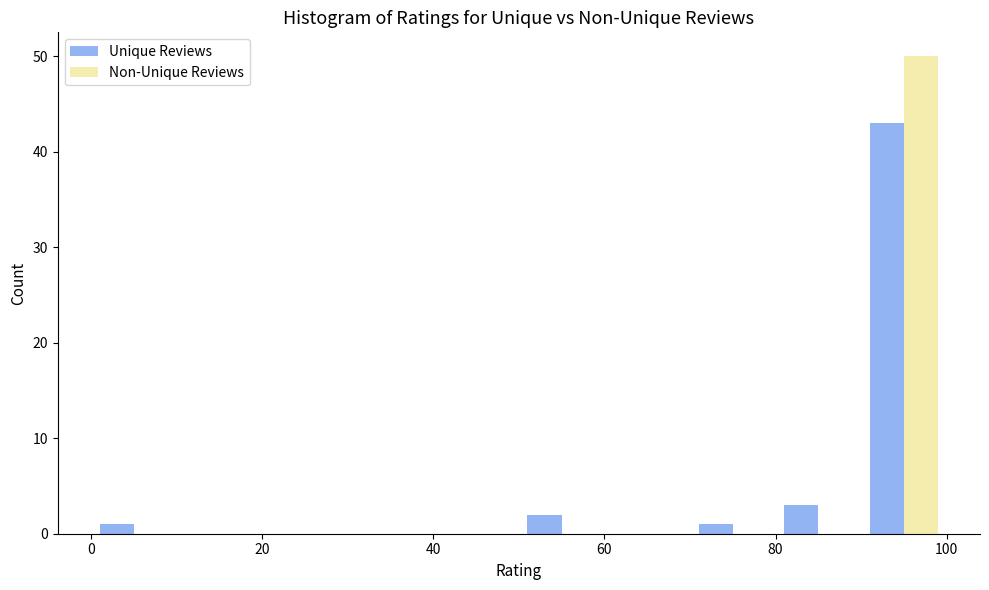

Reading left to right, list every range on the x-axis with the height of the bar of each series over it. The values are not printed on the chart, so give them approximately, as read against the axis.

0 to 10: Unique Reviews=1	Non-Unique Reviews=0
10 to 20: Unique Reviews=0	Non-Unique Reviews=0
20 to 30: Unique Reviews=0	Non-Unique Reviews=0
30 to 40: Unique Reviews=0	Non-Unique Reviews=0
40 to 50: Unique Reviews=0	Non-Unique Reviews=0
50 to 60: Unique Reviews=2	Non-Unique Reviews=0
60 to 70: Unique Reviews=0	Non-Unique Reviews=0
70 to 80: Unique Reviews=1	Non-Unique Reviews=0
80 to 90: Unique Reviews=3	Non-Unique Reviews=0
90 to 100: Unique Reviews=43	Non-Unique Reviews=50